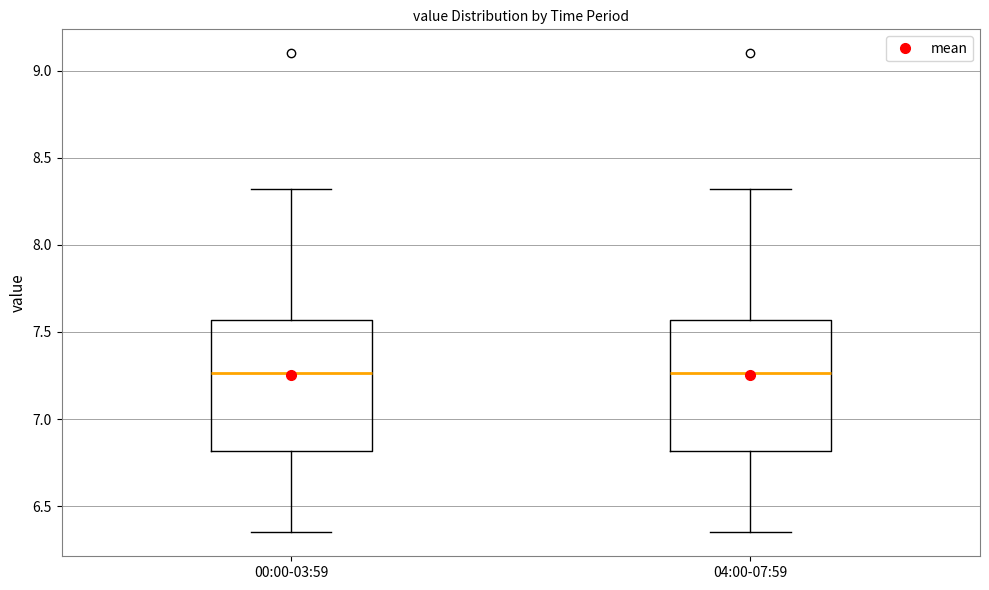

Where is the lower edge of the box for 04:00-07:59 on the y-axis? The values are not printed on the chart, so give them approximately, as read against the axis.

6.80